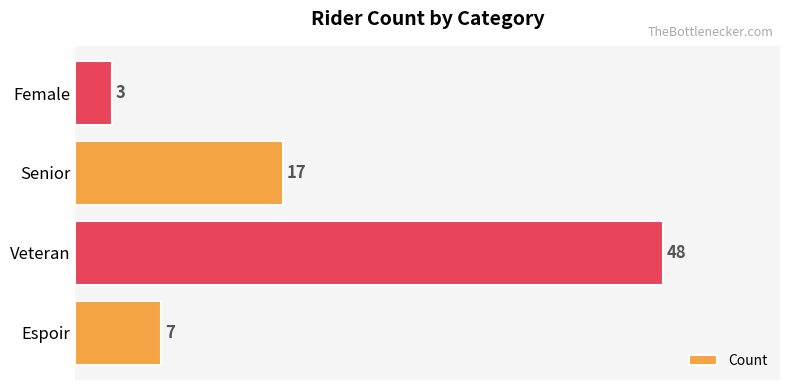

List the labels in order of value, smallest first.

Female, Espoir, Senior, Veteran